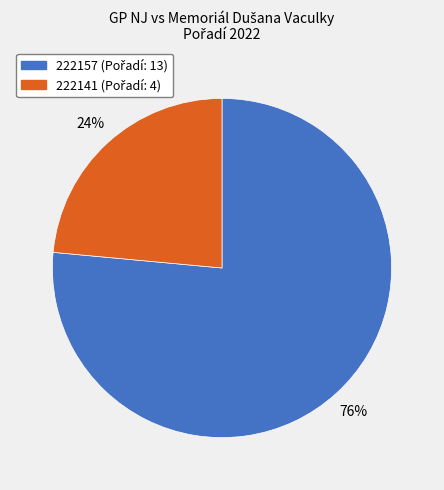

Which has a higher value, 222157 or 222141?

222157